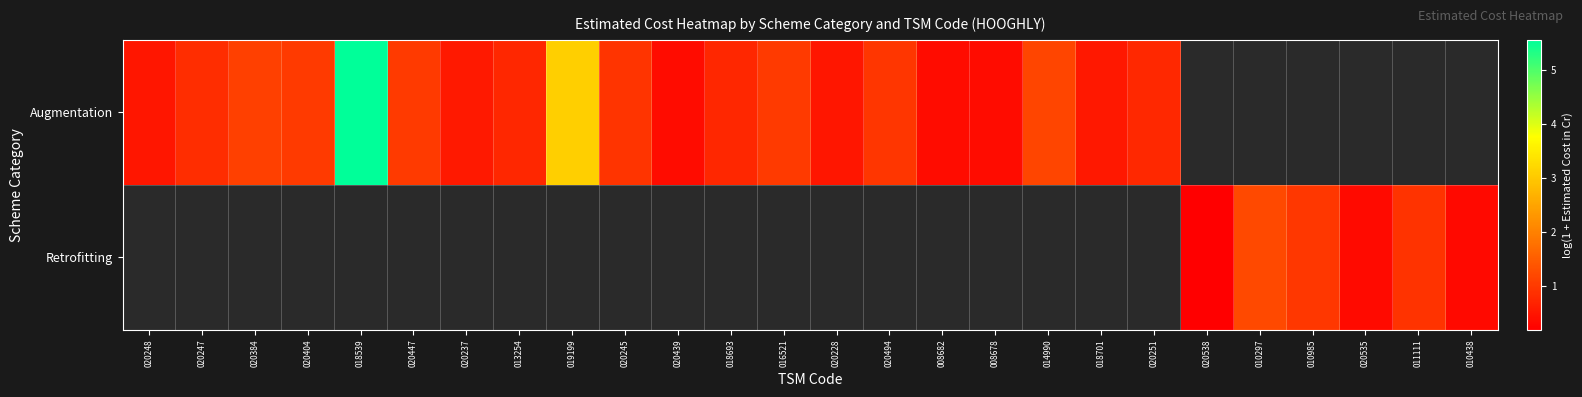

How many positive values does the Retrofitting series have?

6